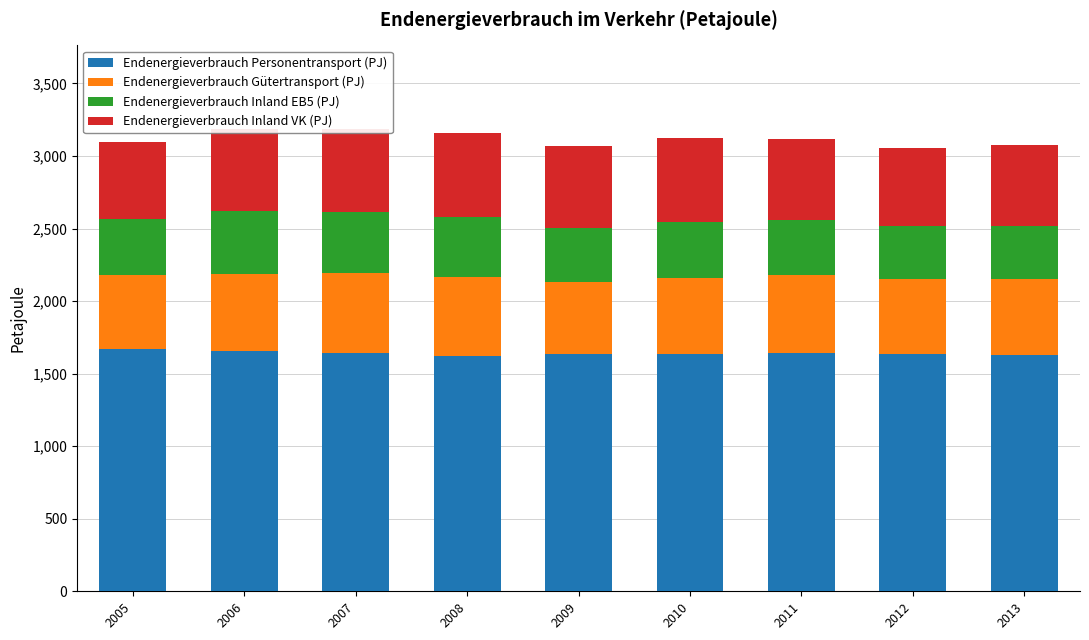

What is the total value across all series at 2012?

3058.1